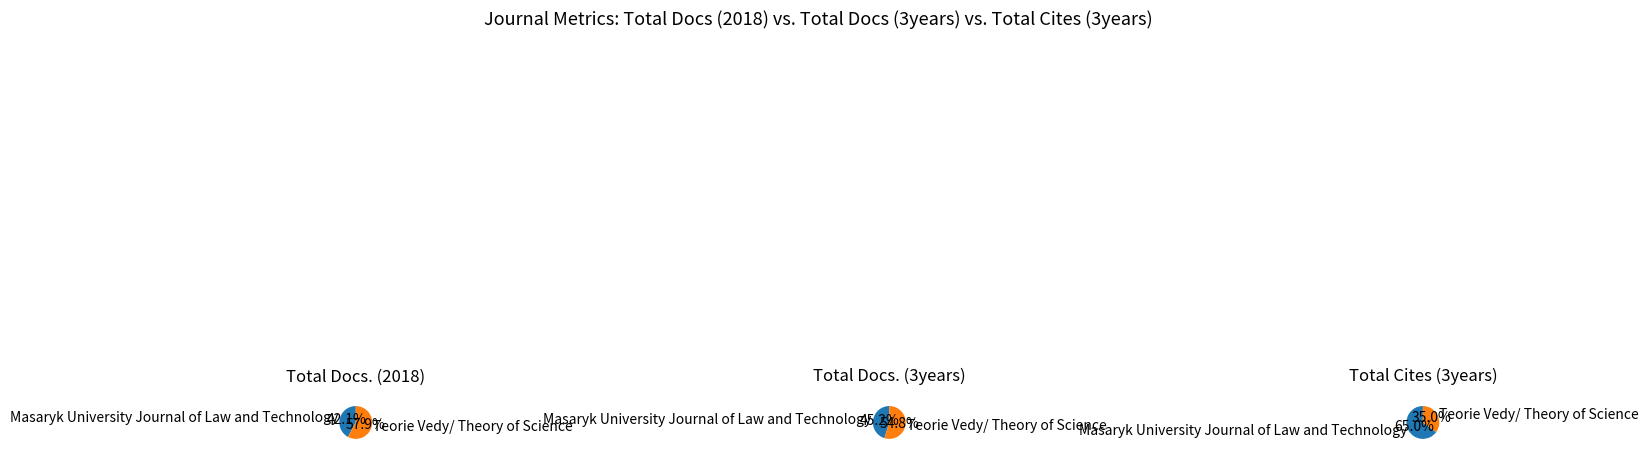

Which series has the largest range (max minus min)?

Total Docs. (3years)